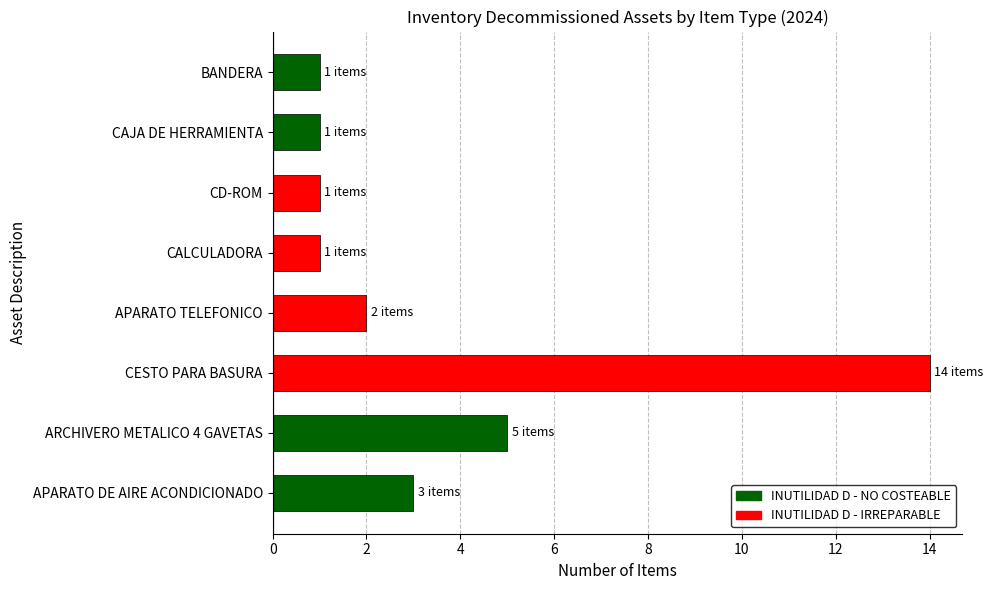

What is the sum of all values?

28